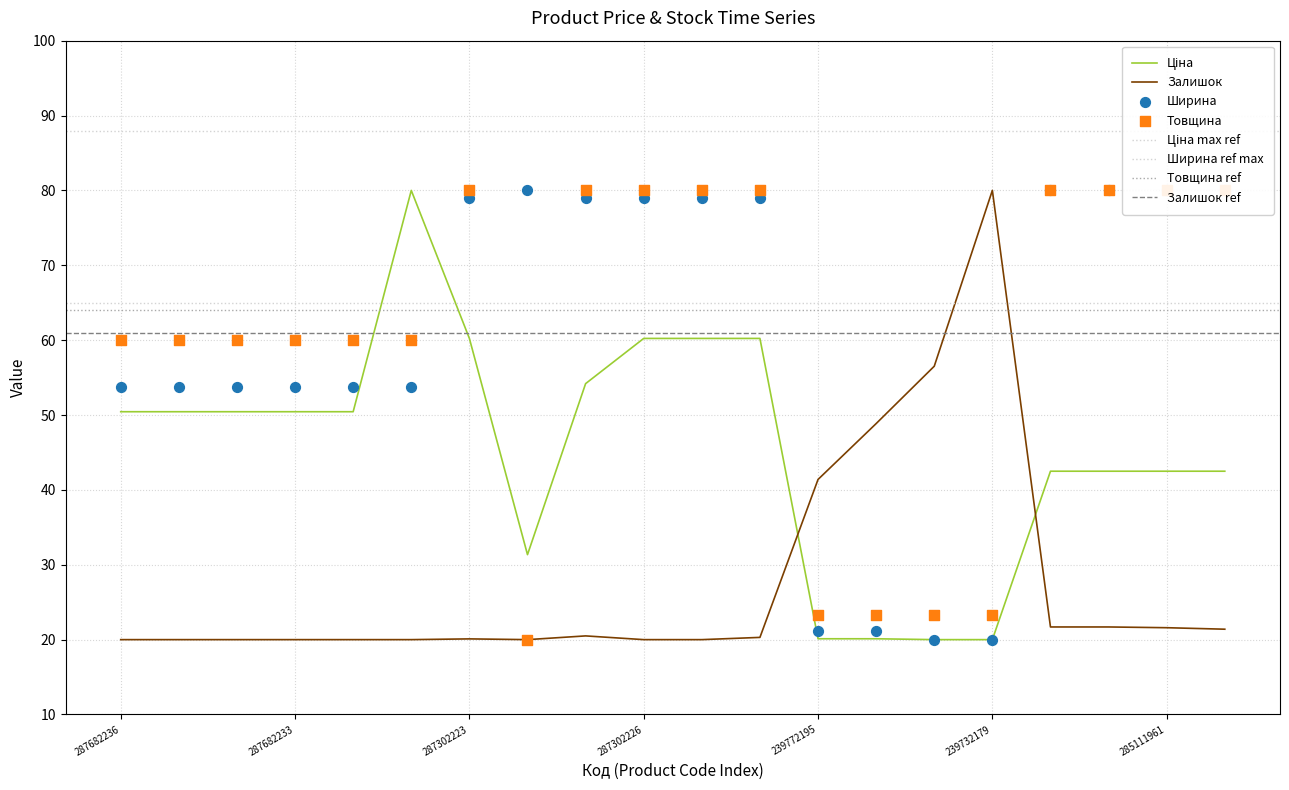

Is the value of Товщина at 287682231 greater than the value of Ціна at 285112220?

Yes